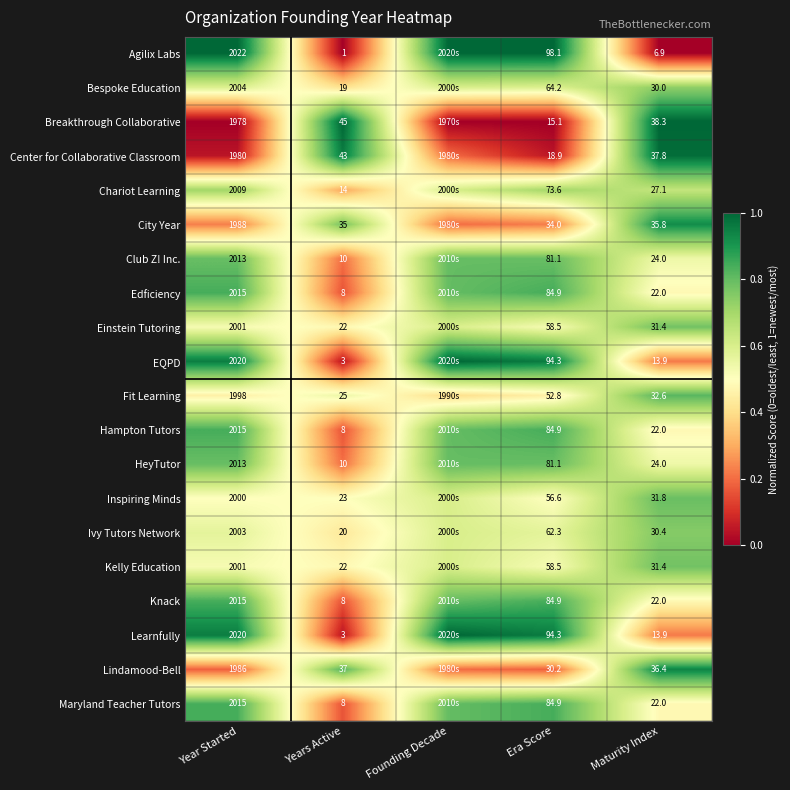

The value of HeyTutor at Years Active is 0.1. True or false?

False